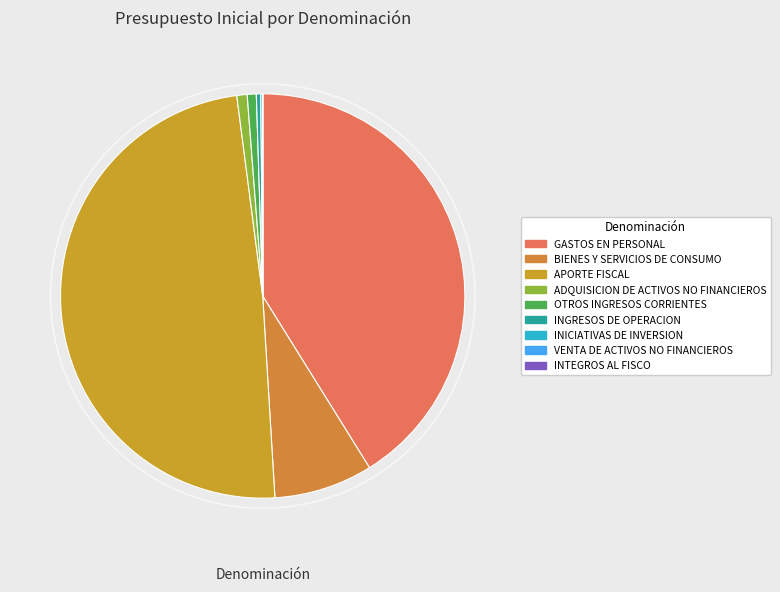

To the nearest percent, what is the difference between the largest and smallest slice percentages?

49%